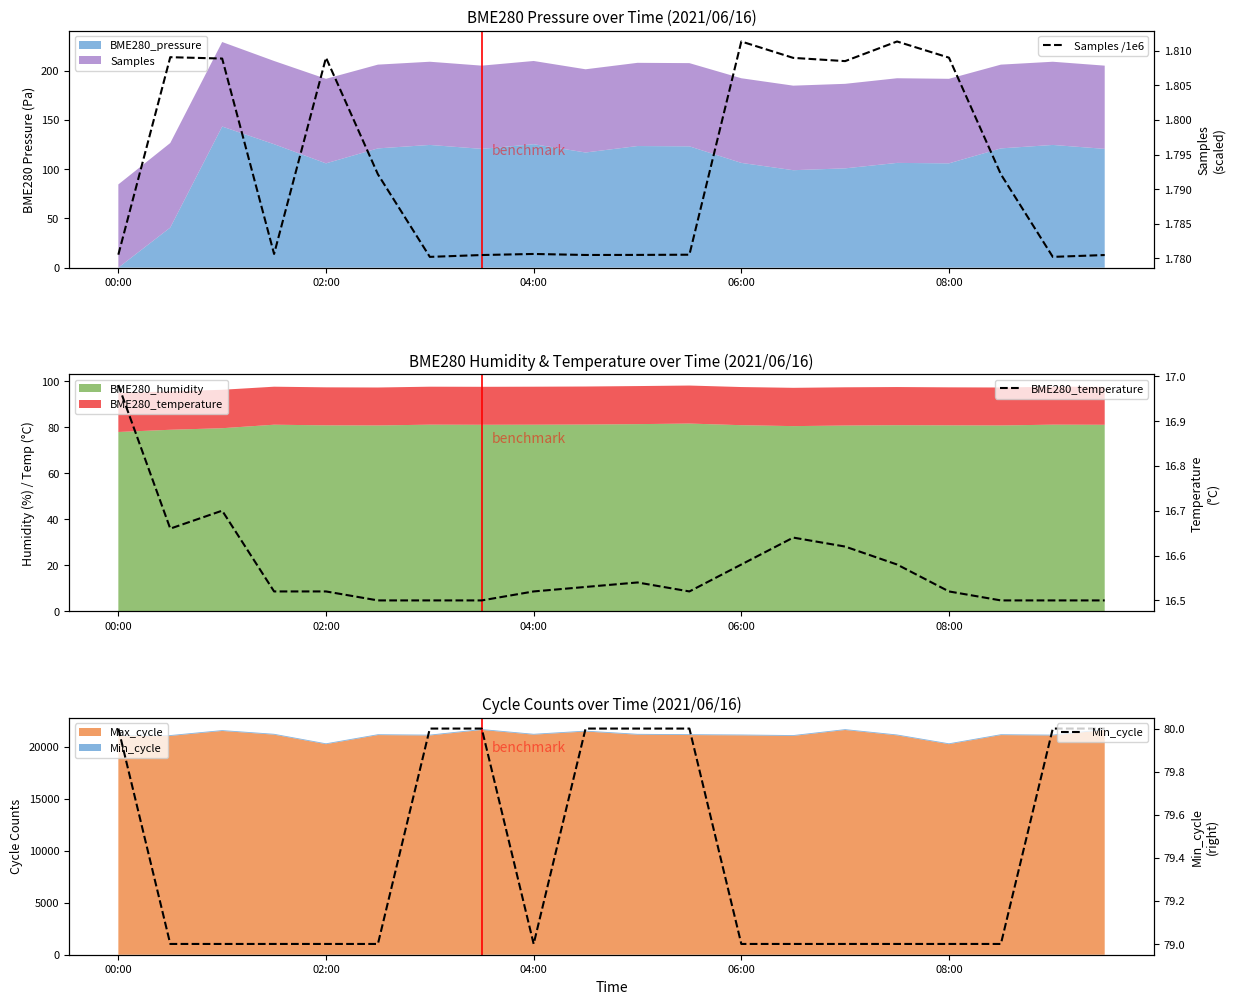

True or false: Samples /1e6 and BME280_temperature intersect in this chart.

False